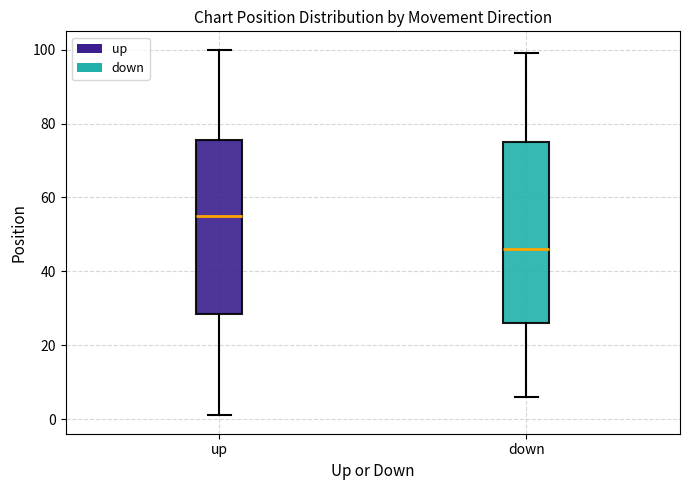

Reading left to right, transcribe this box plot: for each box, give where its median line is, the range the box spans, and where its two whiskers end, as read against the y-axis. The values are not printed on the chart, so give them approximately, as read against the axis.

up: median 56, box 28 to 76, whiskers 2 to 100
down: median 46, box 26 to 76, whiskers 6 to 100